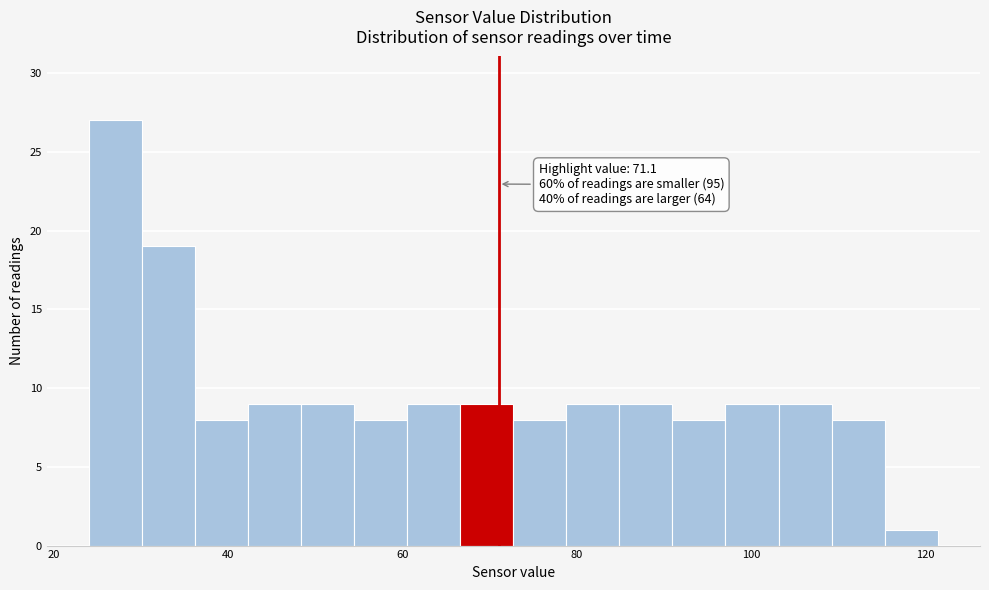

Read against the x-axis, roughly where is the centre of the tallest bar?

28